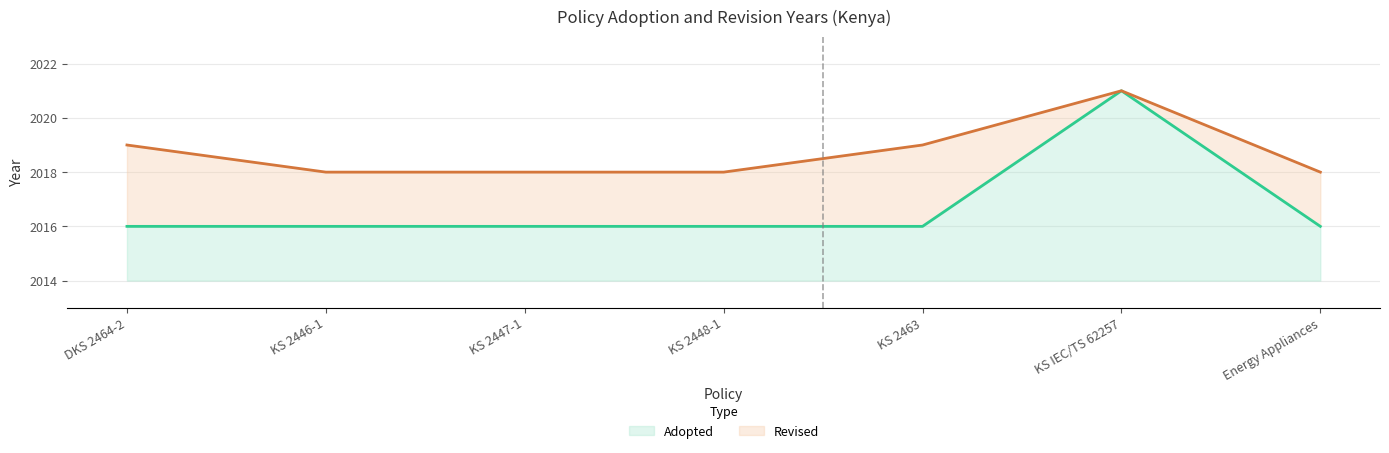

List the labels in order of value, largest first.

KS IEC/TS 62257, DKS 2464-2, KS 2446-1, KS 2447-1, KS 2448-1, KS 2463, Energy Appliances